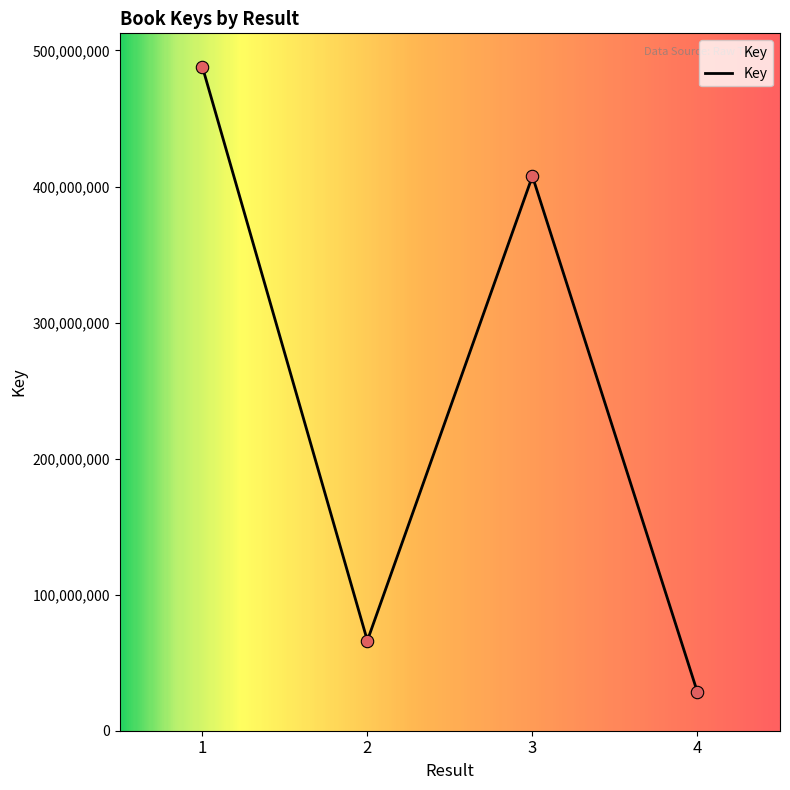

What is the change in value from 1 to 2?

-421979159